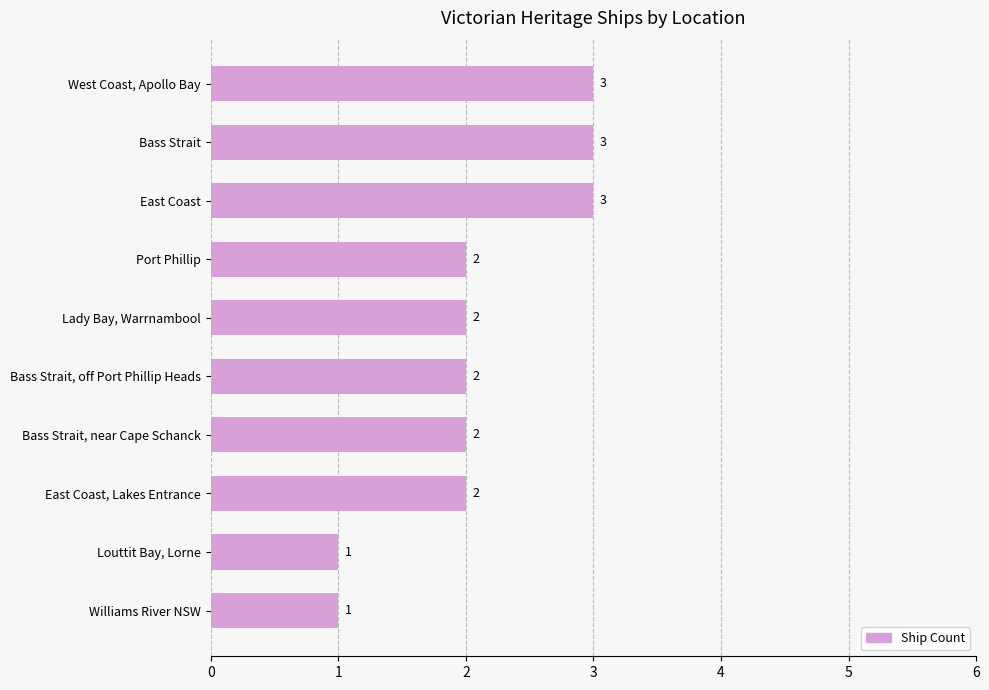

Count the number of data series in this chart.

1